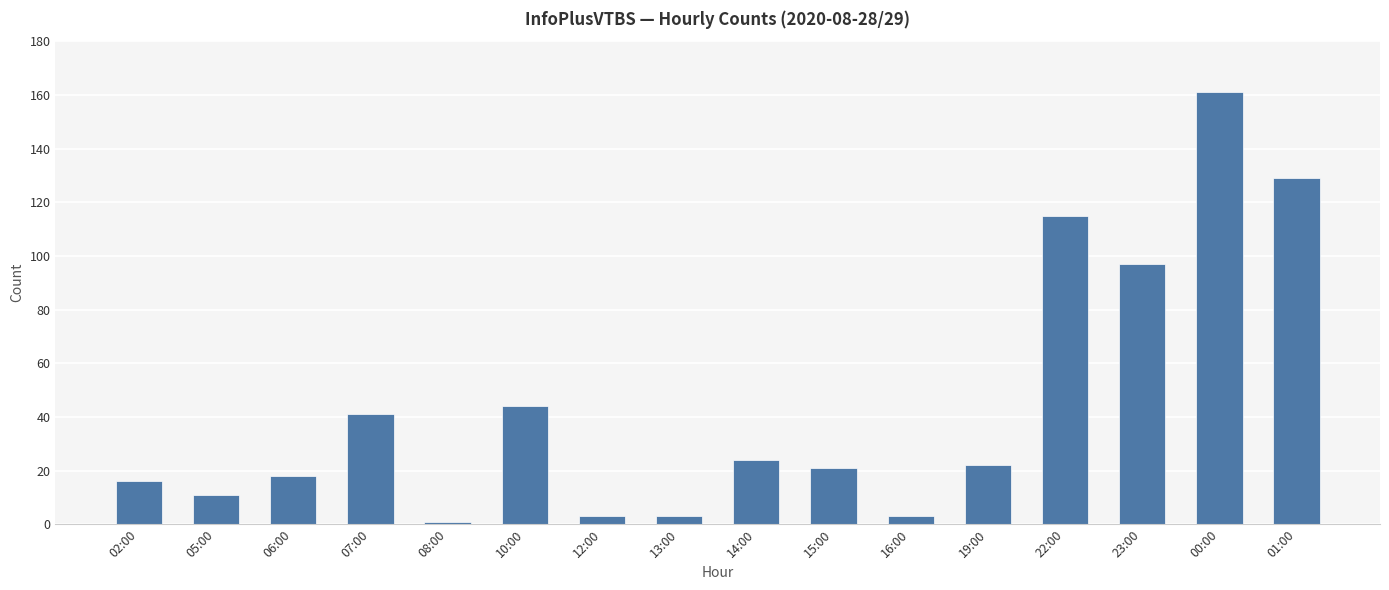

What position from the right is 19:00?

5